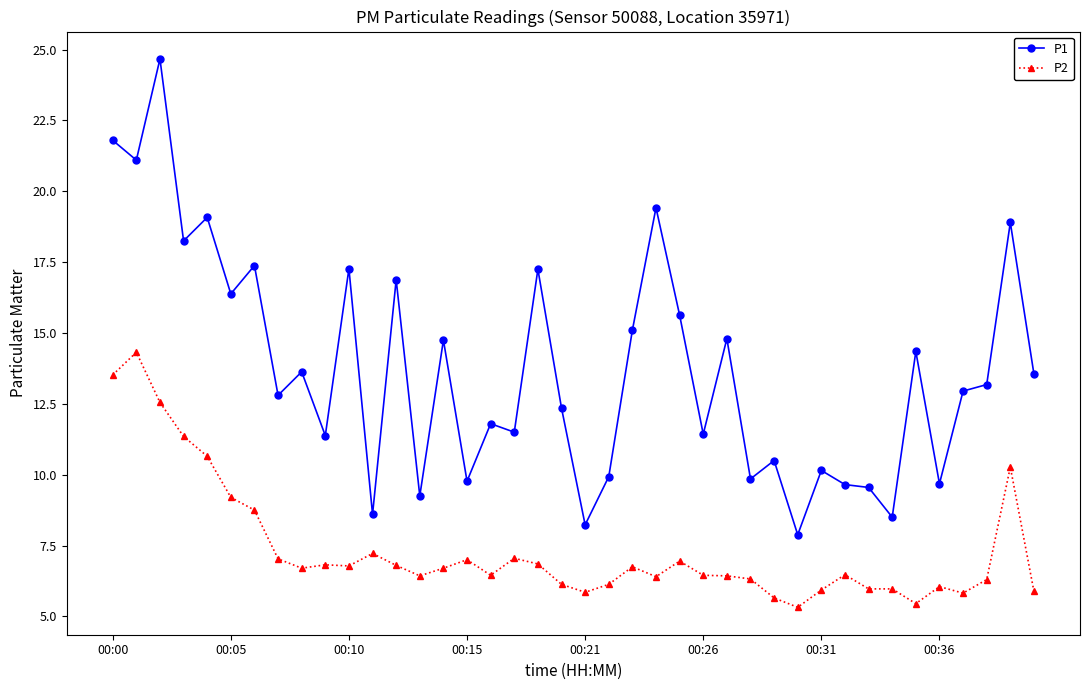

What is the difference between the maximum and minimum values in the P1 series?

16.8